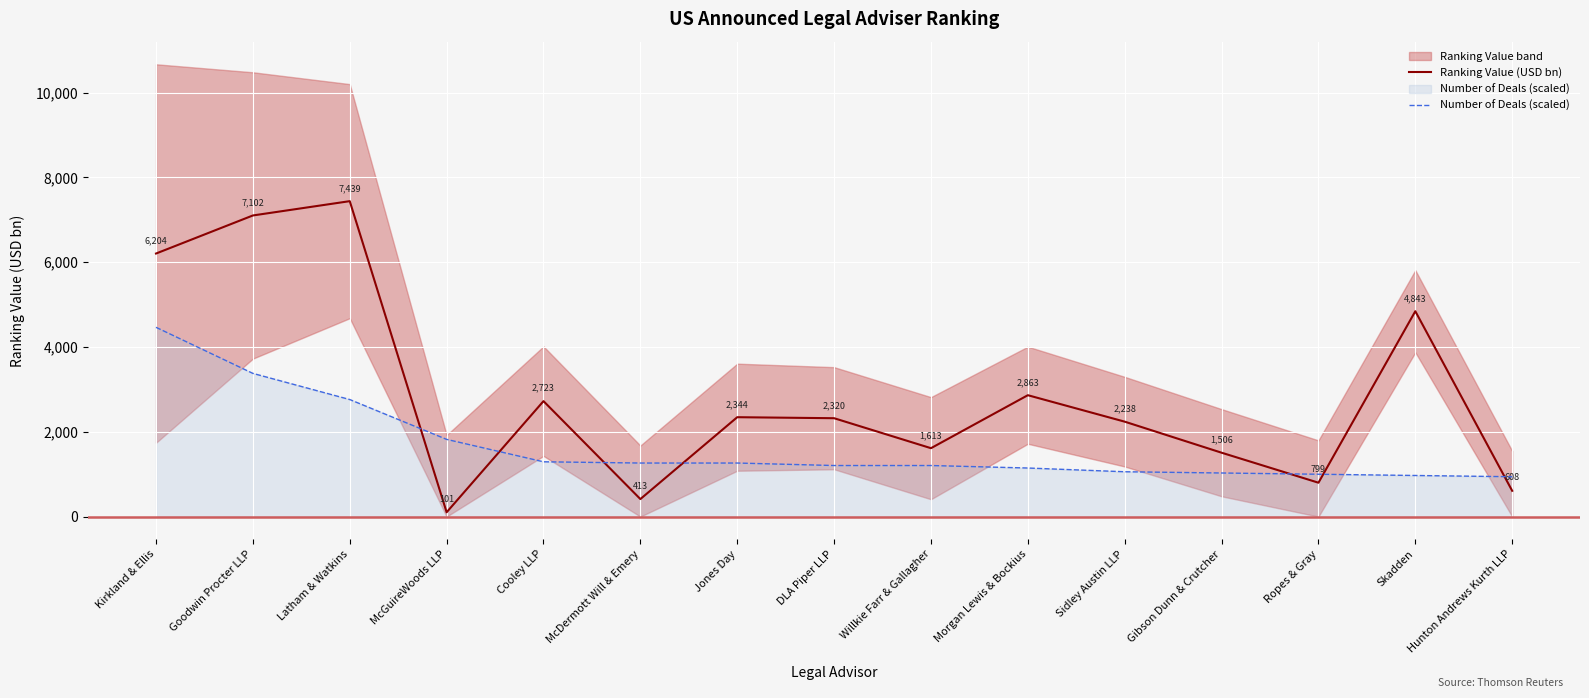

Which category has the highest value in the Number of Deals (scaled) series?

Kirkland & Ellis